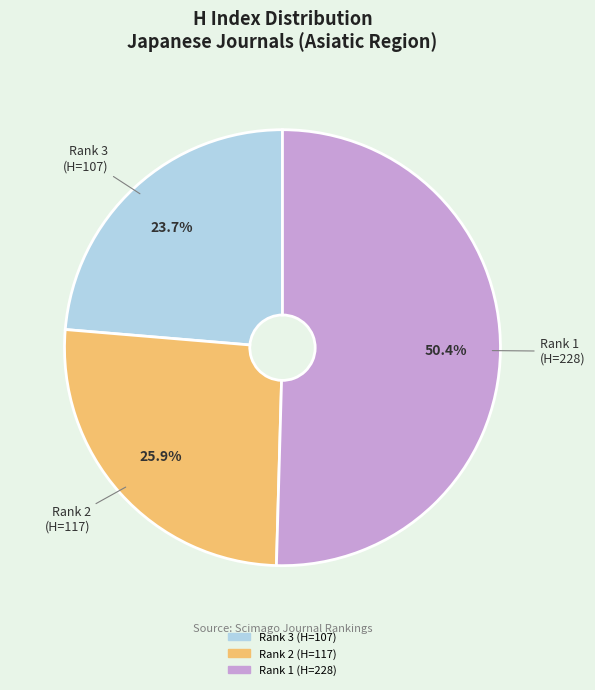

Count the number of slices in the pie.

3